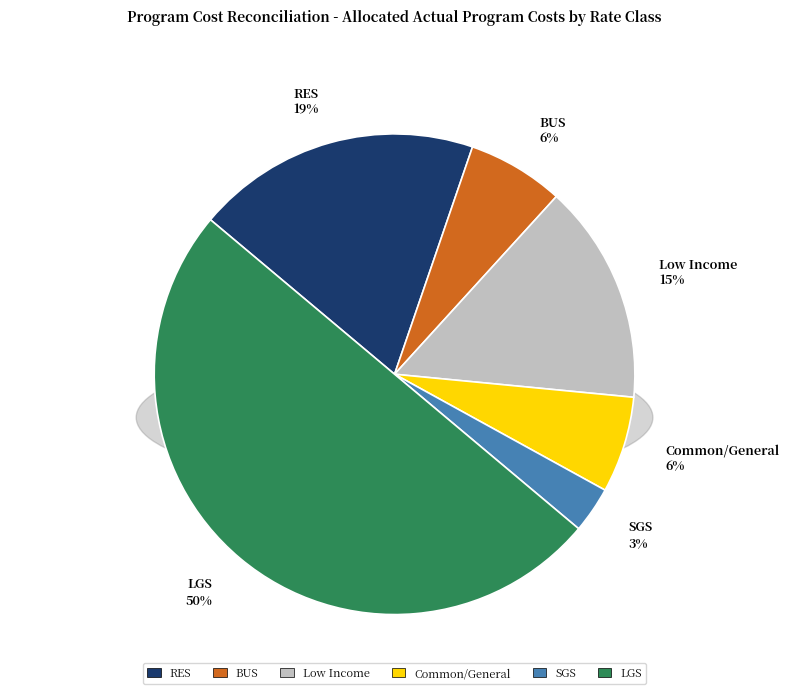

Is it true that BUS is 17% of the pie?

False